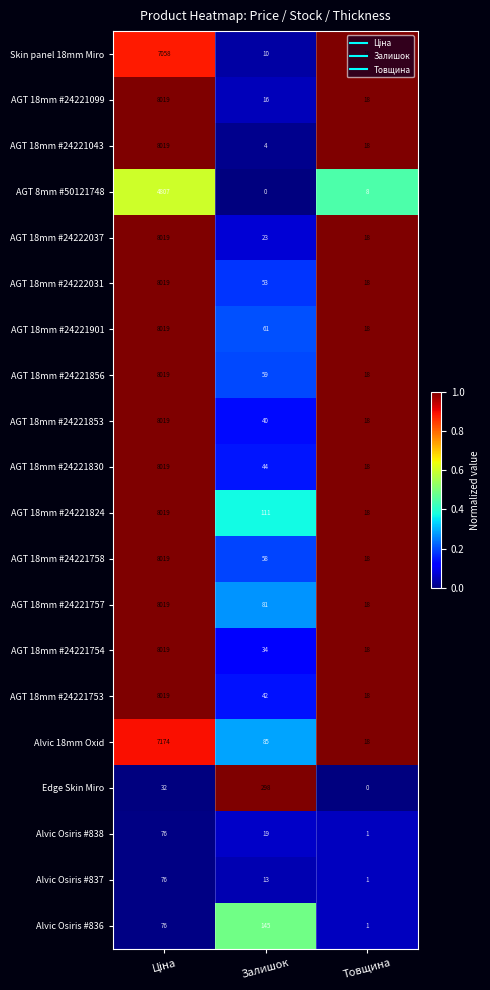

Read the AGT 18mm #24221830 value at Залишок.

44